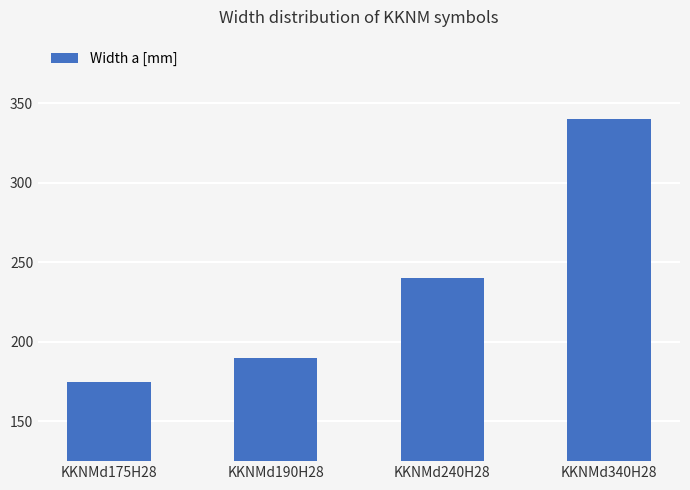

What is the smallest value displayed?

175